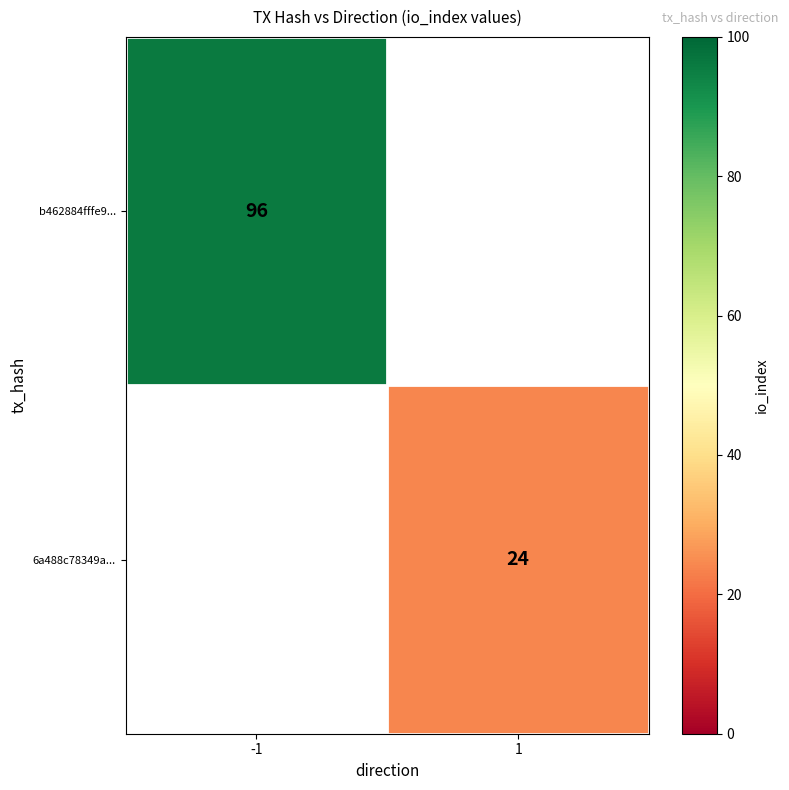

The b462884fffe9... series shows 96 at -1. True or false?

True